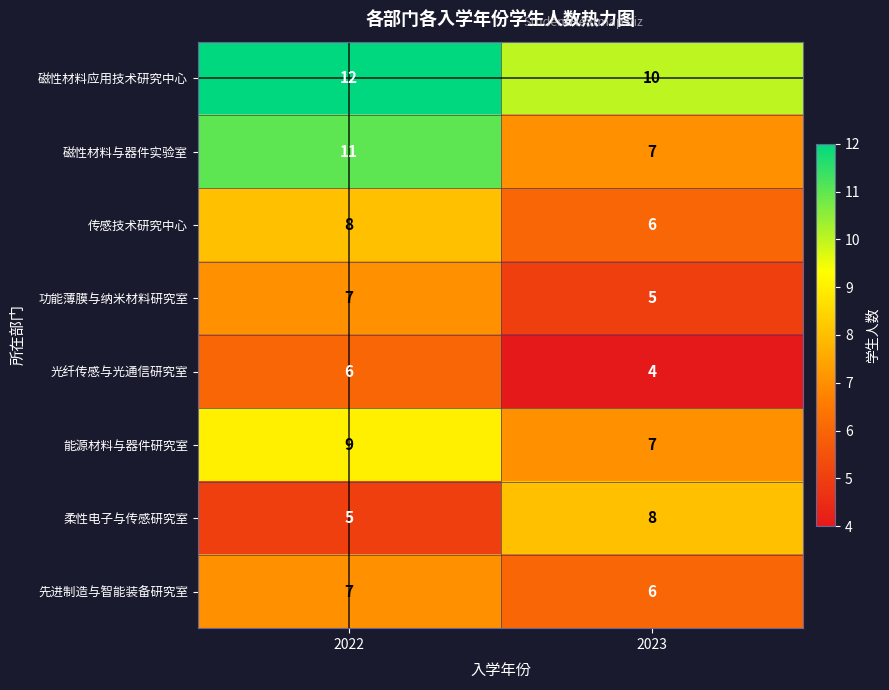

Reading left to right, what are all the values shown in this chart?

磁性材料应用技术研究中心: 2022=12	2023=10
磁性材料与器件实验室: 2022=11	2023=7
传感技术研究中心: 2022=8	2023=6
功能薄膜与纳米材料研究室: 2022=7	2023=5
光纤传感与光通信研究室: 2022=6	2023=4
能源材料与器件研究室: 2022=9	2023=7
柔性电子与传感研究室: 2022=5	2023=8
先进制造与智能装备研究室: 2022=7	2023=6